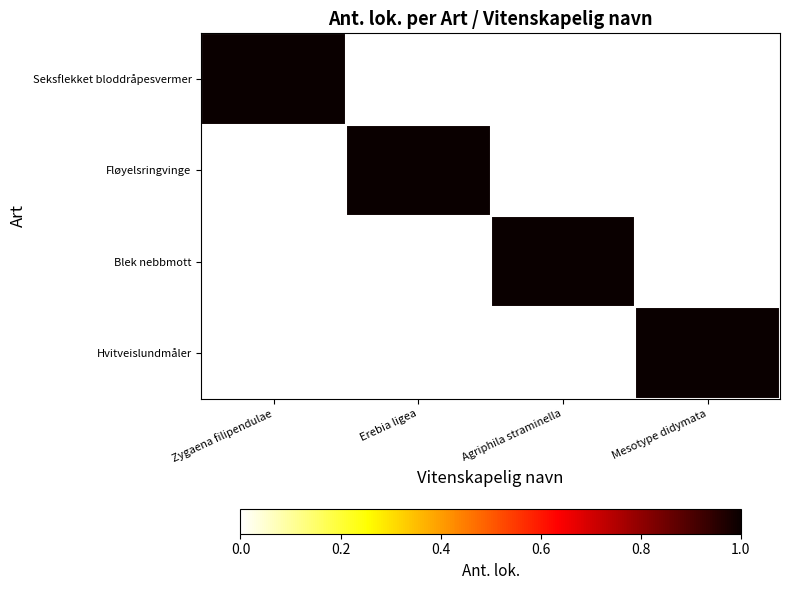

How many categories are shown in the chart?

4